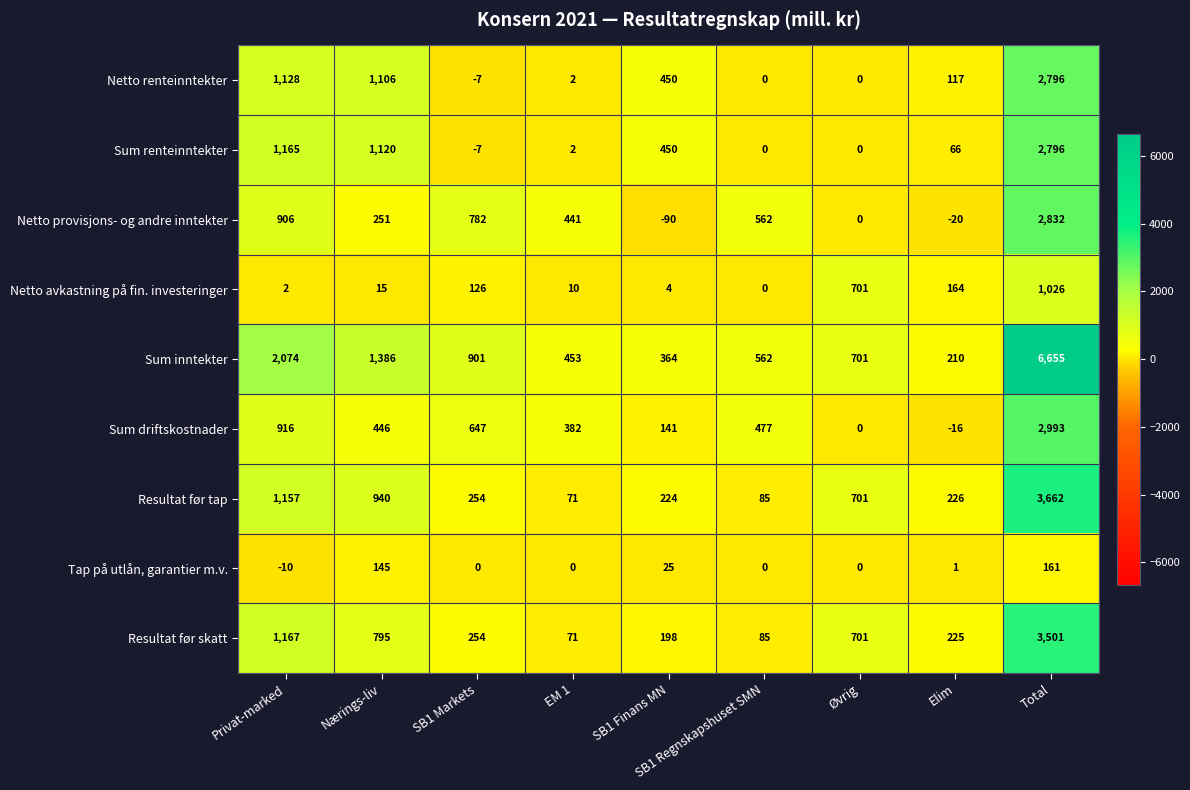

Count the number of data series in this chart.

9